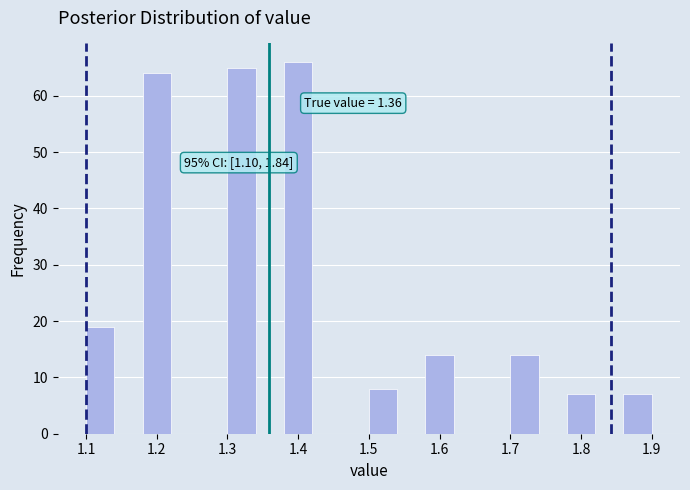

Over which range of the x-axis is the bar tallest?

1.38 to 1.42